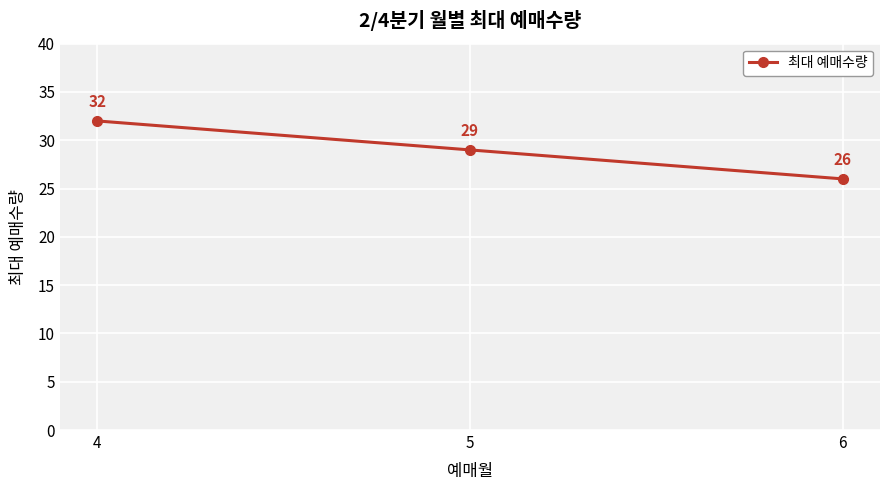

What is the sum of all values?

87